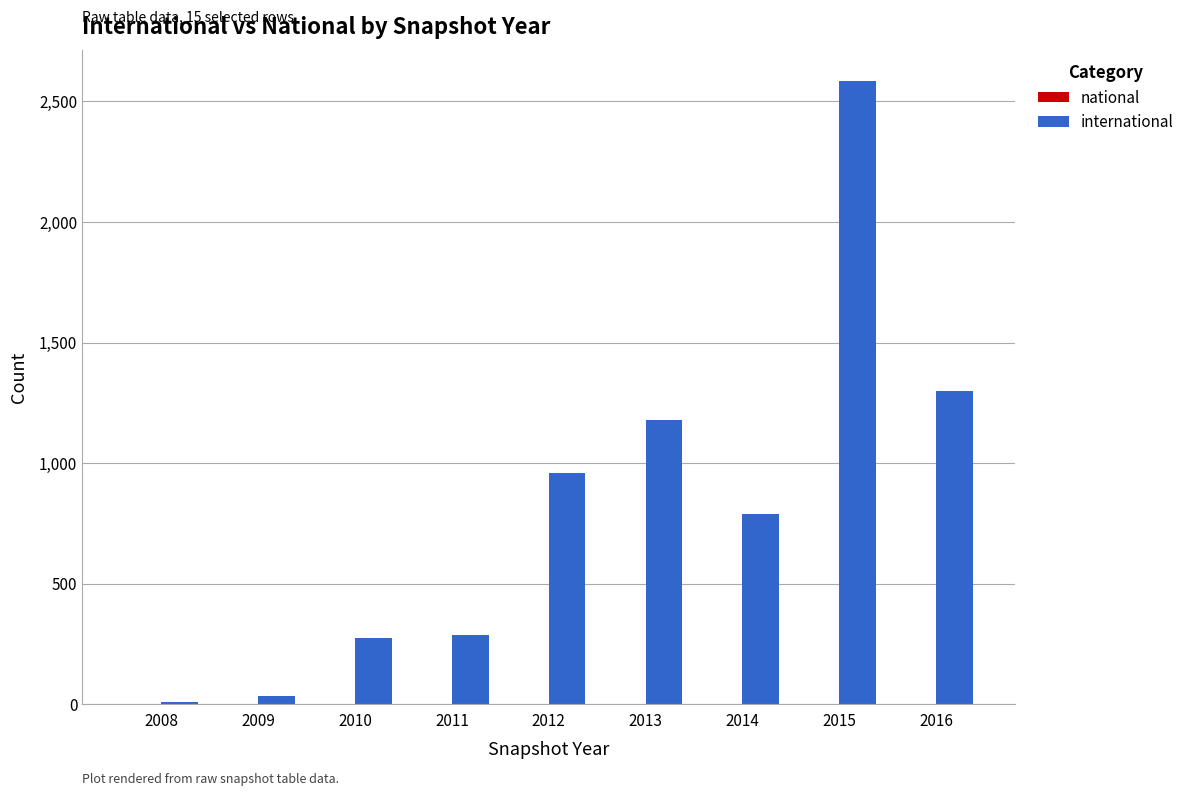

What is the change in value from 2011 to 2013?

+892